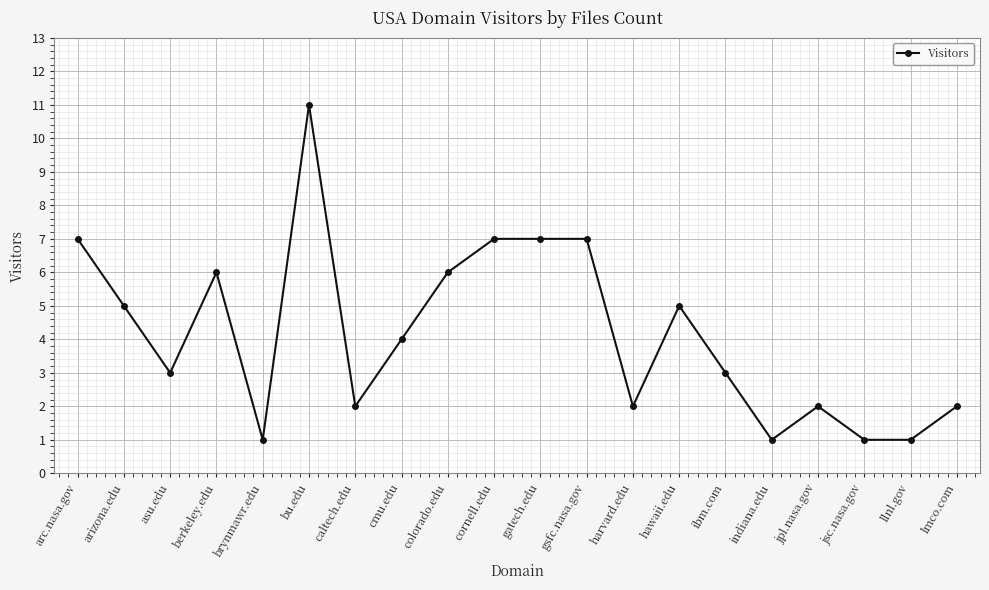

Is this an area chart (filled region under the line)?

No